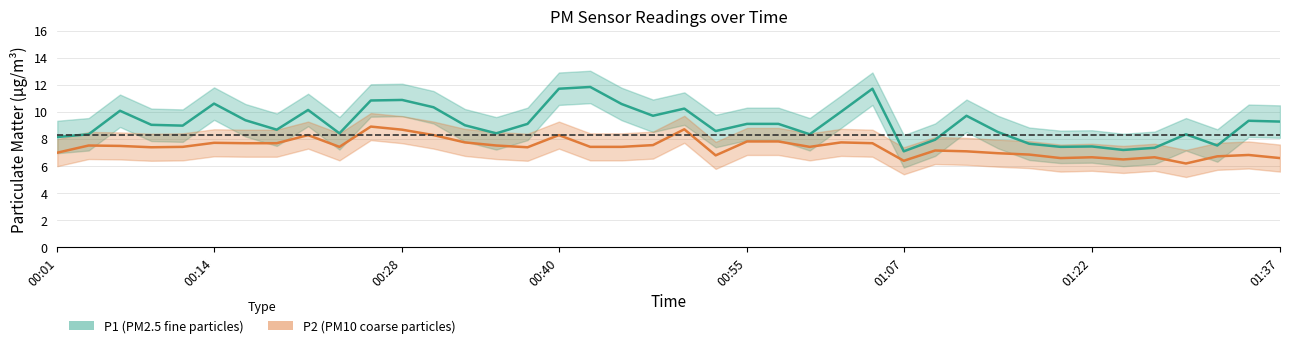

How many distinct data groups are displayed?

2